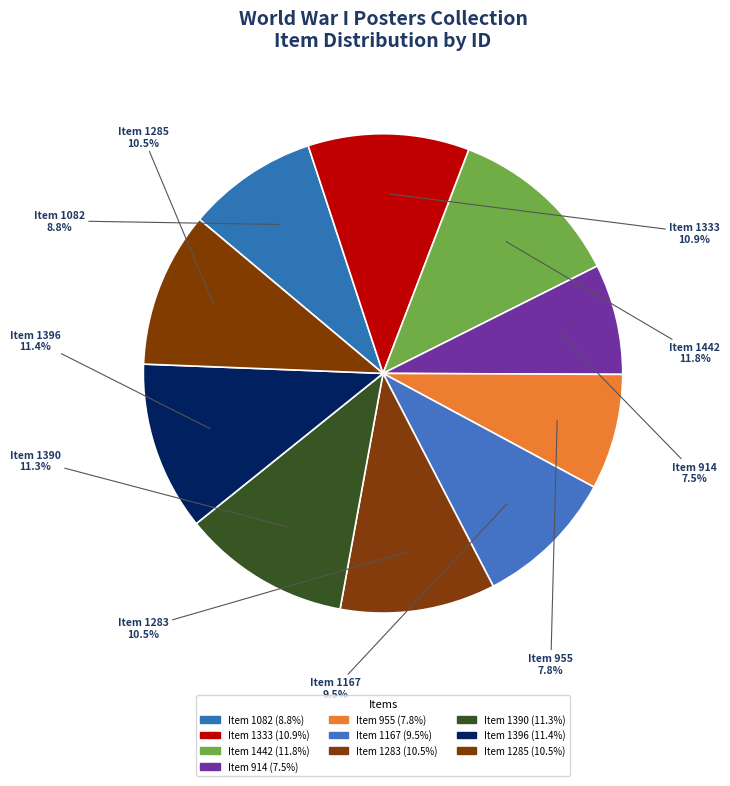

Does Item 1333 represent more than half of the total?

No